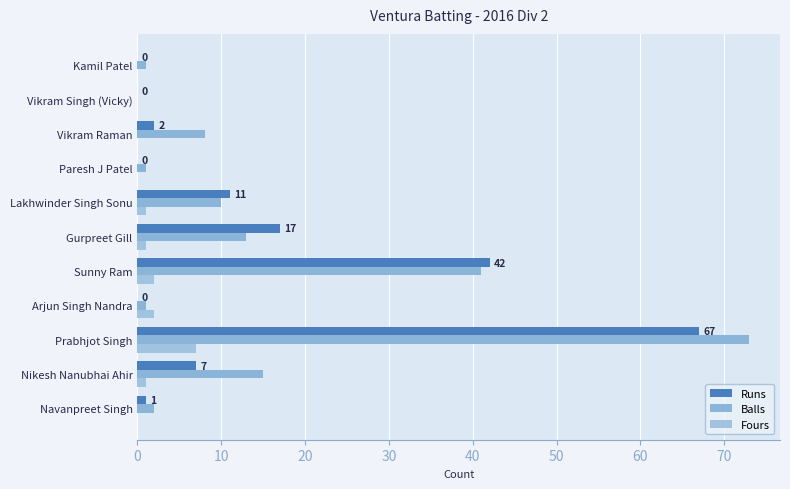

What is the sum of all Balls values?

165